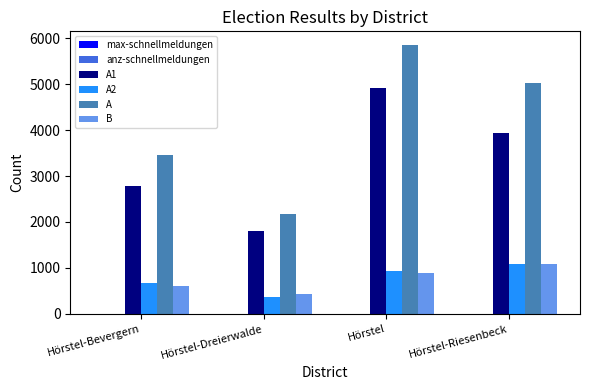

Count the number of data series in this chart.

6